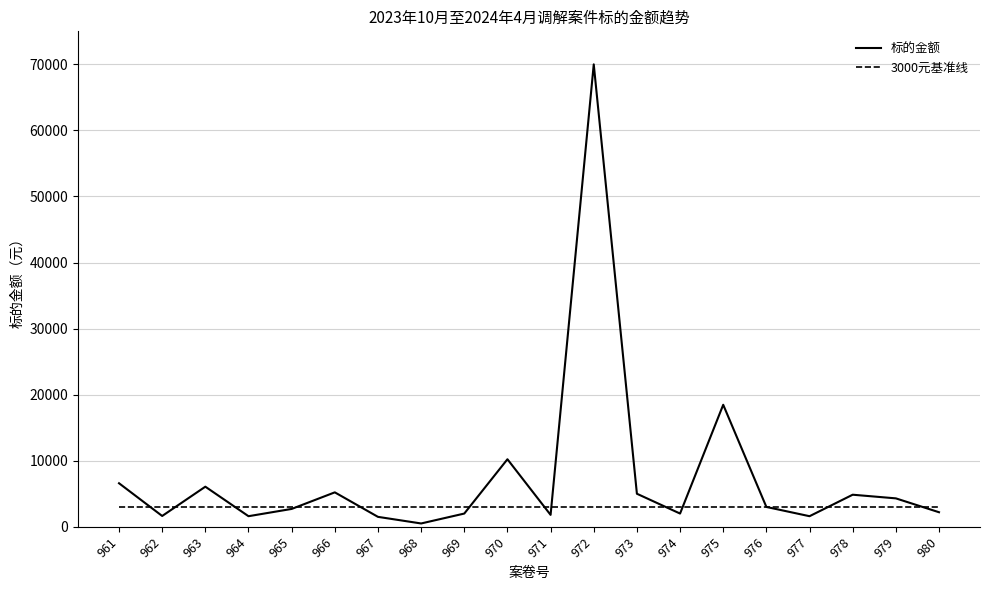

Which series has the largest range (max minus min)?

标的金额